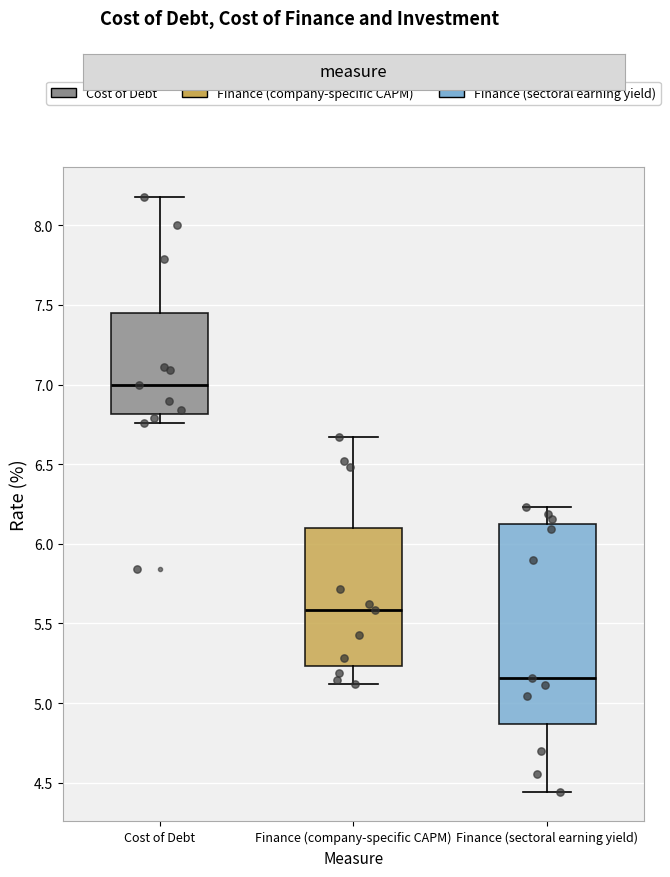

Reading left to right, transcribe this box plot: for each box, give where its median line is, the range the box spans, and where its two whiskers end, as read against the y-axis. The values are not printed on the chart, so give them approximately, as read against the axis.

Cost of Debt: median 7.00, box 6.80 to 7.45, whiskers 6.75 to 8.20
Finance (company-specific CAPM): median 5.60, box 5.25 to 6.10, whiskers 5.10 to 6.65
Finance (sectoral earning yield): median 5.15, box 4.85 to 6.10, whiskers 4.45 to 6.25